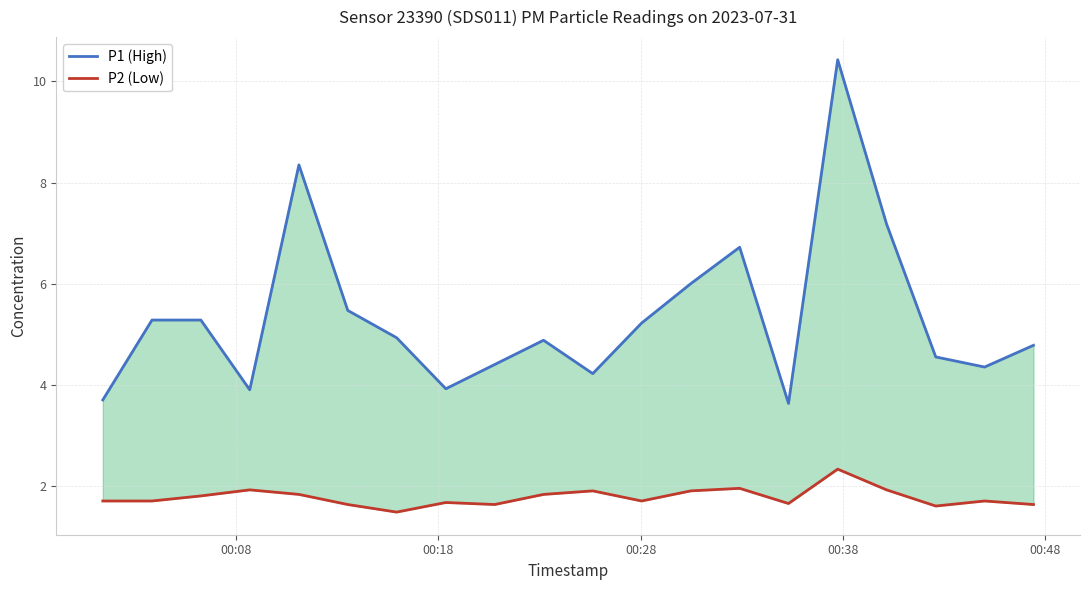

How many lines are shown in the chart?

2